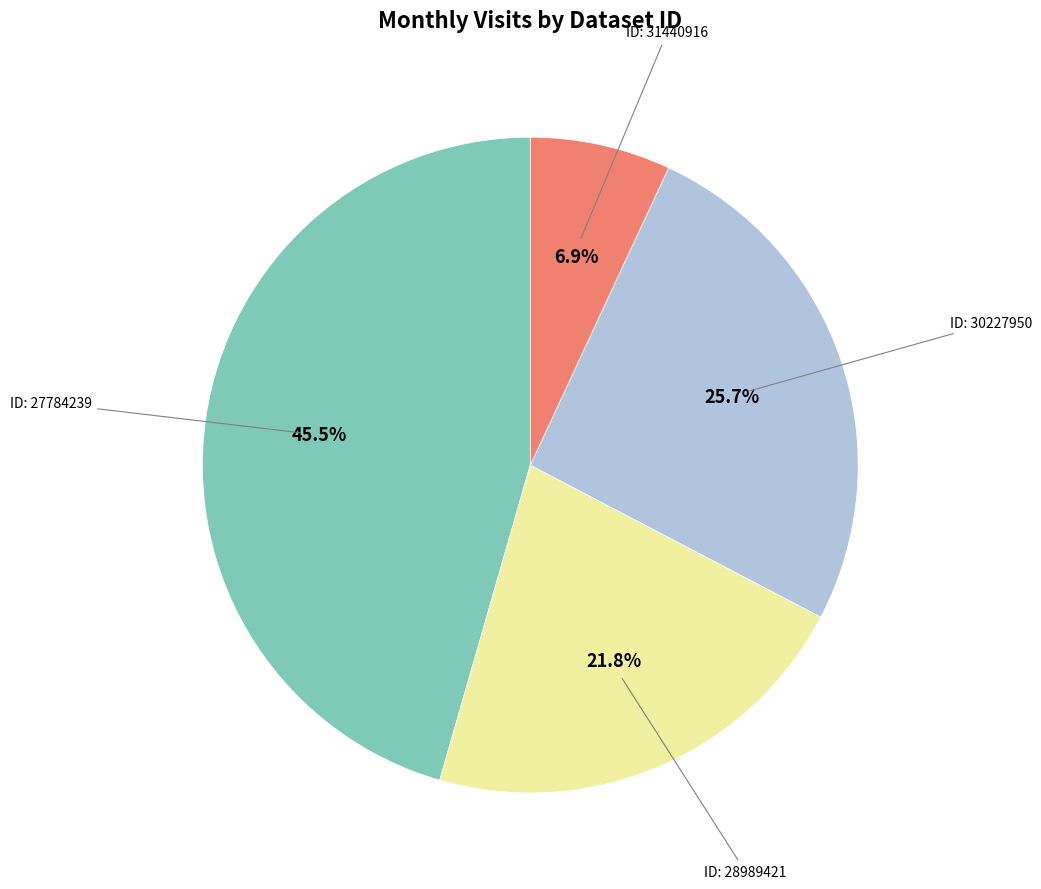

Is there a majority slice in this chart?

No